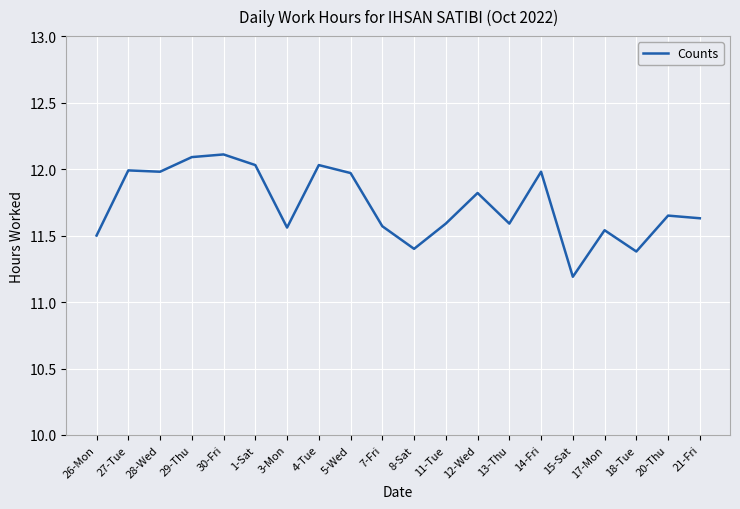

What is the minimum value shown in the chart?

11.2